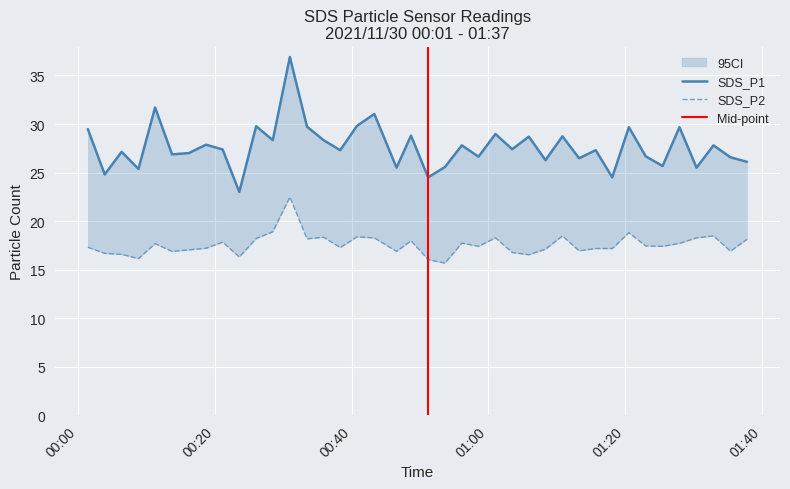

What is the sum of the SDS_P2 values at 2021/11/30 01:20:32 and 2021/11/30 00:03:52?

35.5